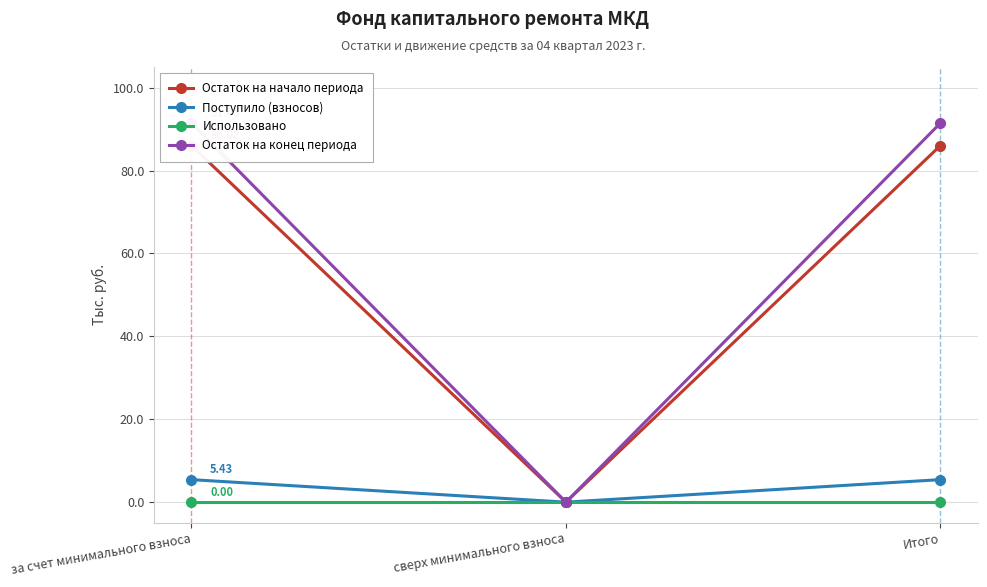

At how many categories does at least one series exceed 54?

2